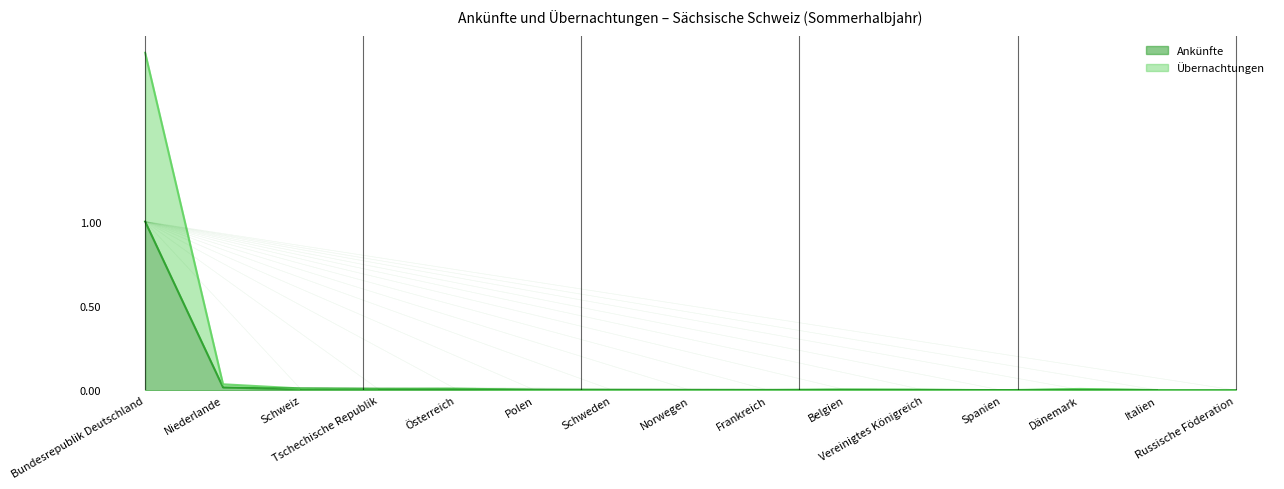

Between Österreich and Vereinigtes Königreich, which series saw the biggest shift?

Übernachtungen